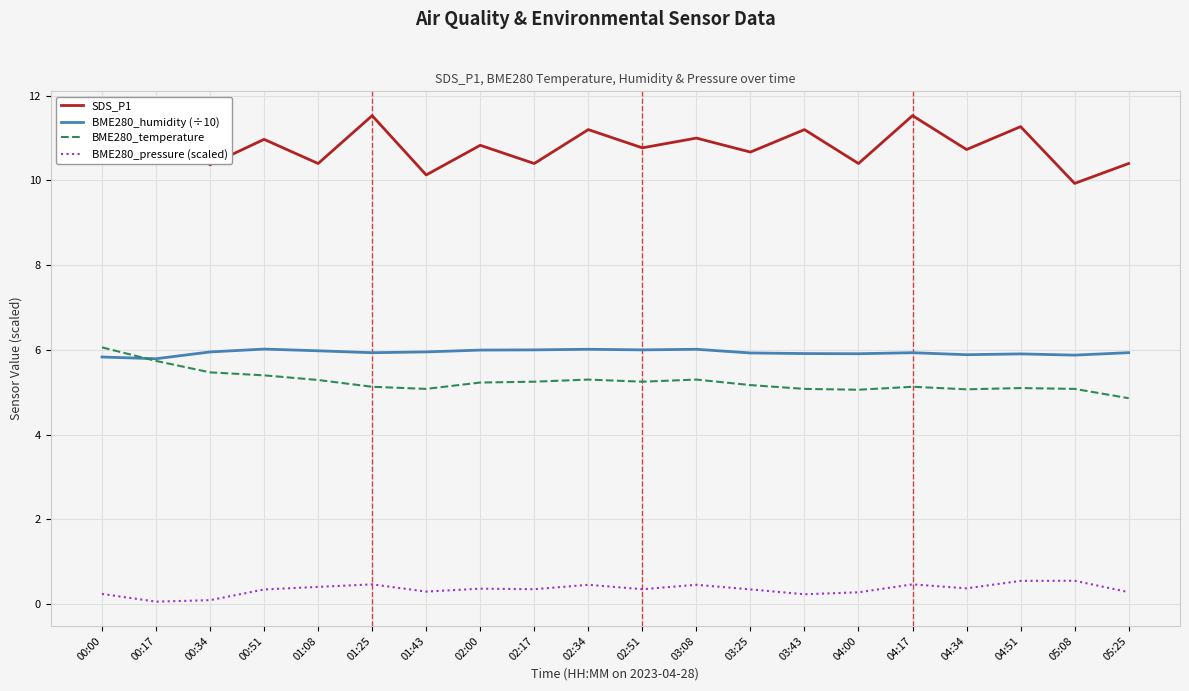

At which category does SDS_P1 reach its first local valley?

00:34